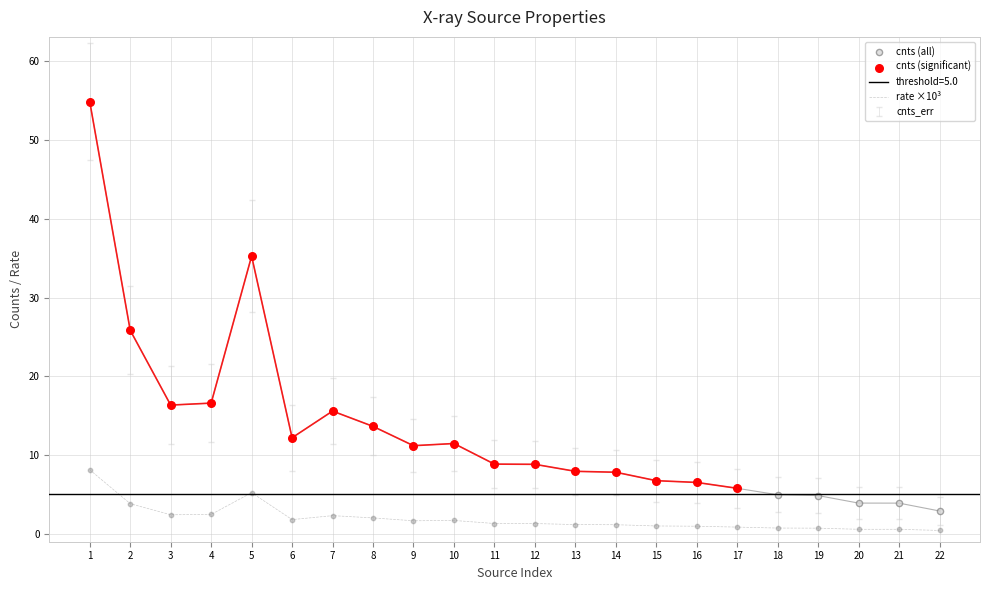

Which series contains the highest Y value?

cnts